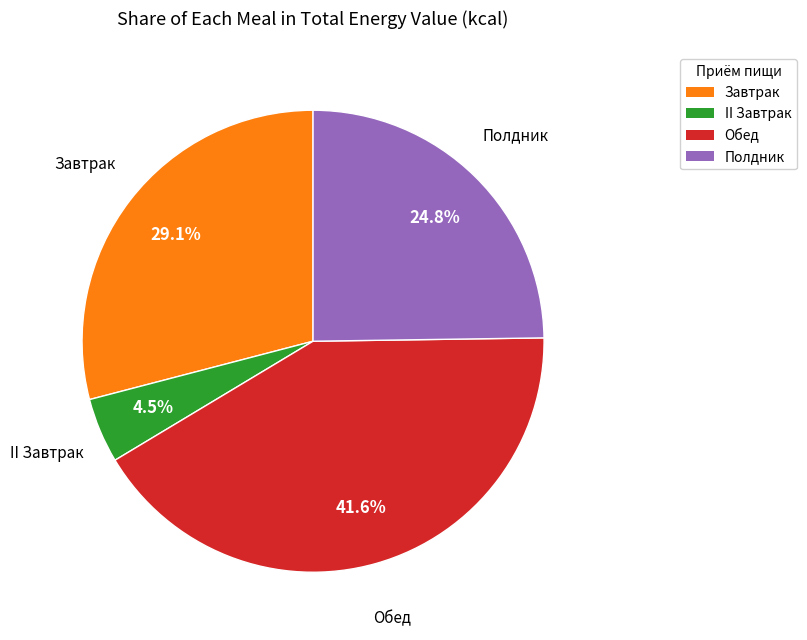

To the nearest percent, what is the combined percentage of II Завтрак and Завтрак?

34%